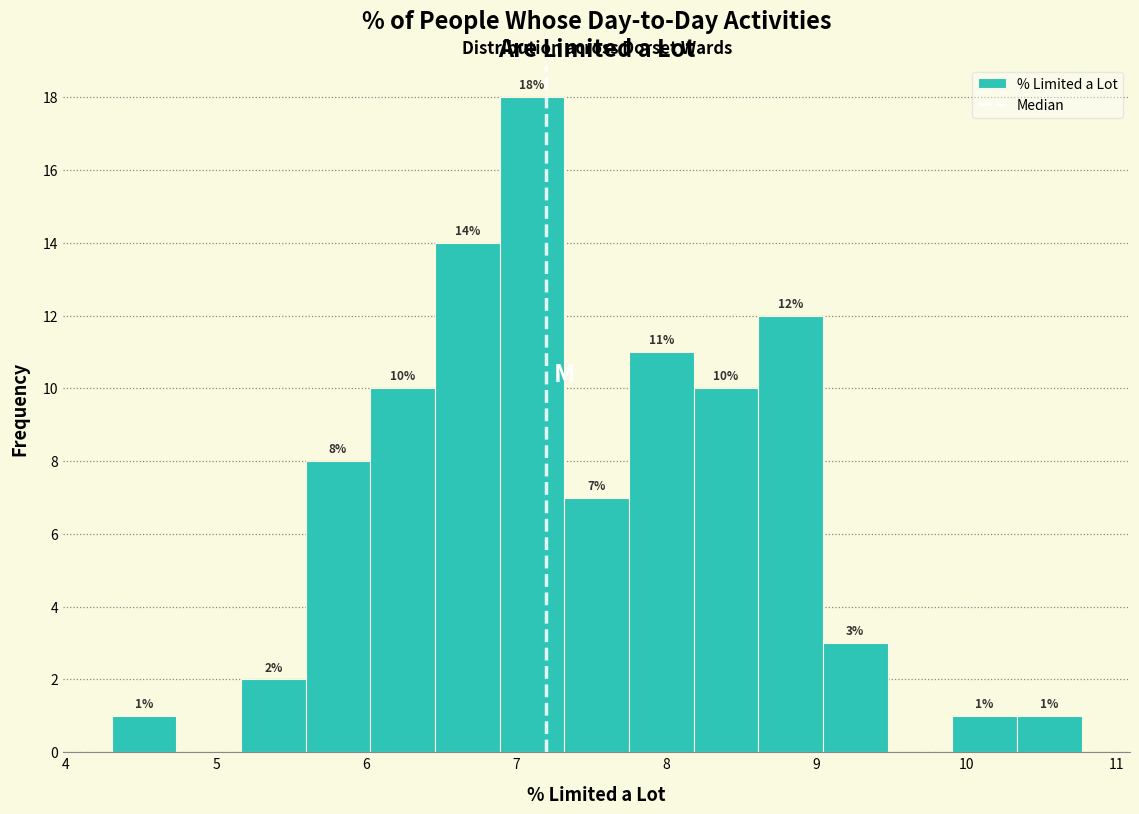

Which range on the x-axis has the tallest bar?

6.9 to 7.3